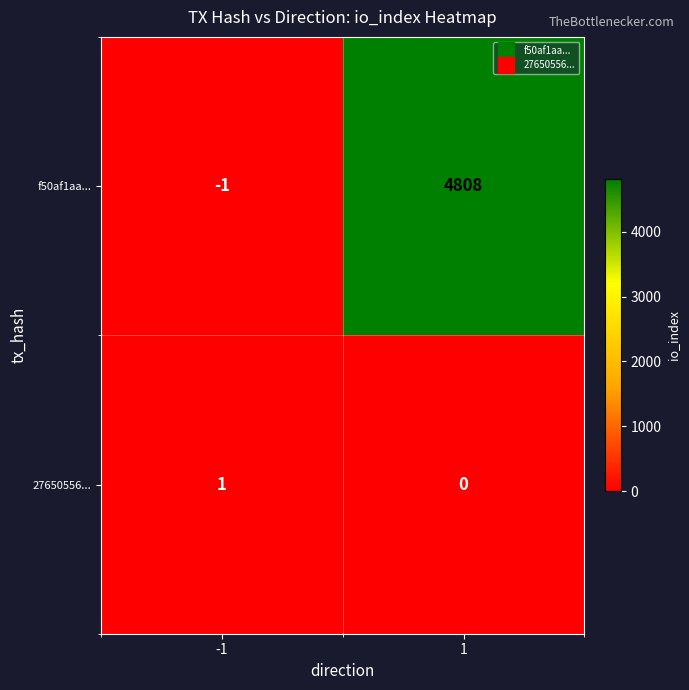

Which series has the largest range (max minus min)?

f50af1aa...